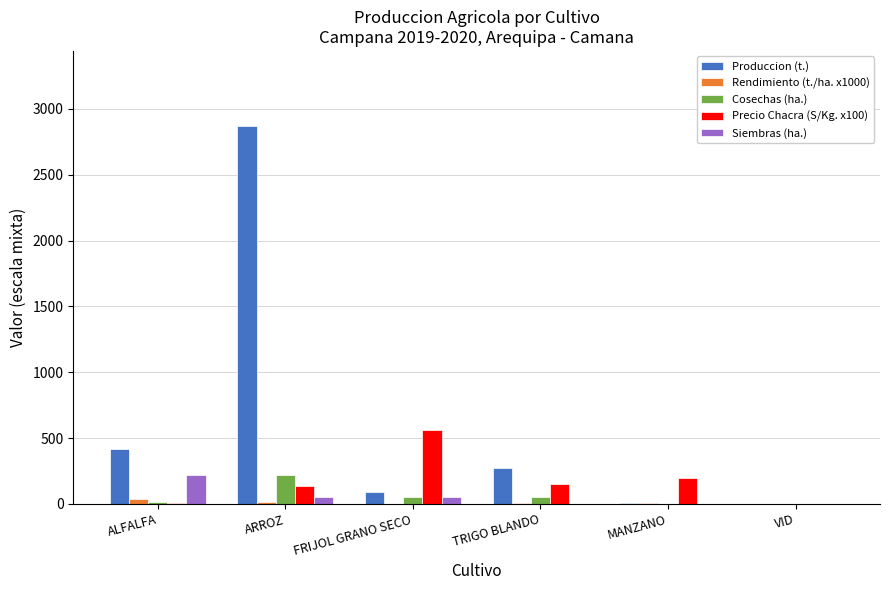

At which category is the sum across all series the highest?

ARROZ